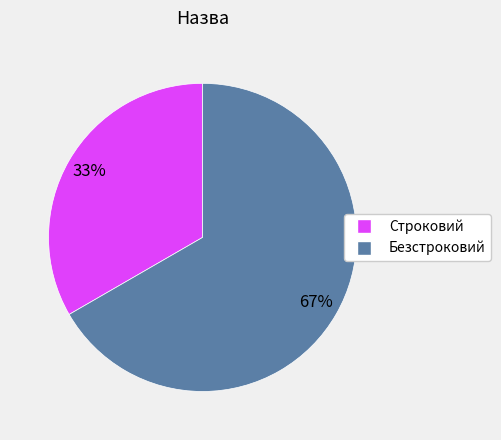

True or false: Строковий accounts for 38% of the total.

False